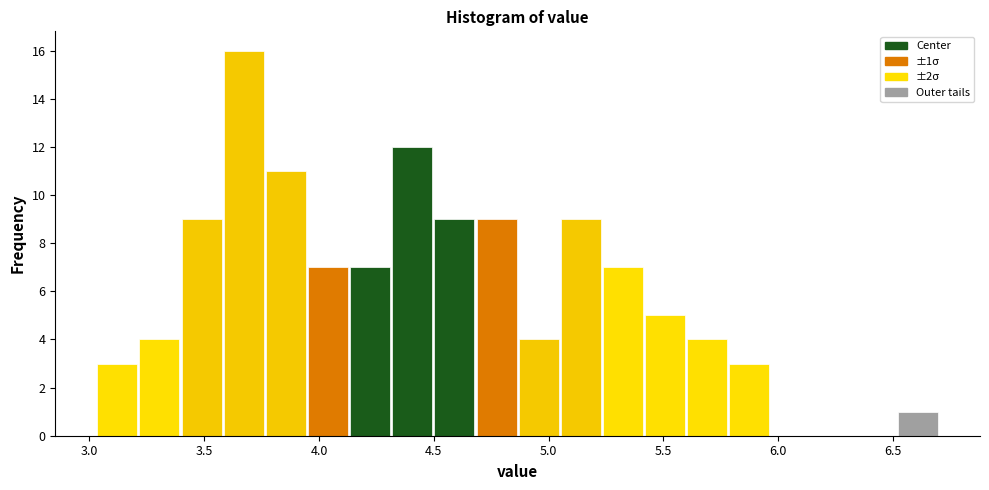

Read against the x-axis, roughly where is the centre of the tallest bar?

3.65